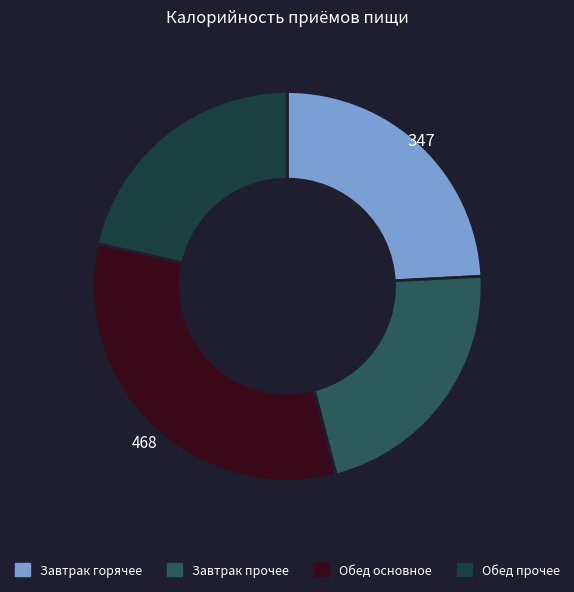

Is there a majority slice in this chart?

No